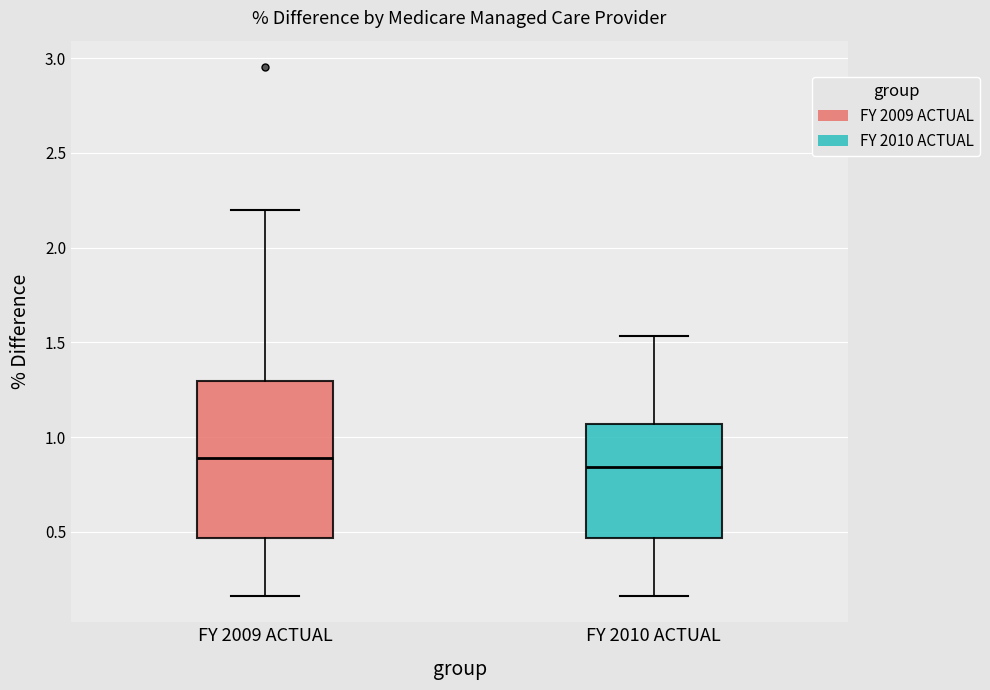

Reading left to right, transcribe this box plot: for each box, give where its median line is, the range the box spans, and where its two whiskers end, as read against the y-axis. The values are not printed on the chart, so give them approximately, as read against the axis.

FY 2009 ACTUAL: median 0.90, box 0.45 to 1.30, whiskers 0.15 to 2.20
FY 2010 ACTUAL: median 0.85, box 0.45 to 1.05, whiskers 0.15 to 1.55